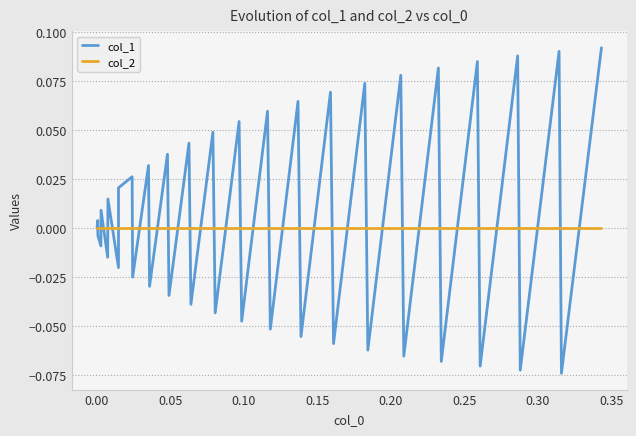

Which series has the widest spread of values?

col_1